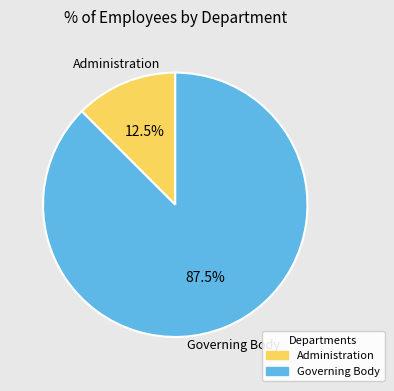

How many slices are in this pie chart?

2